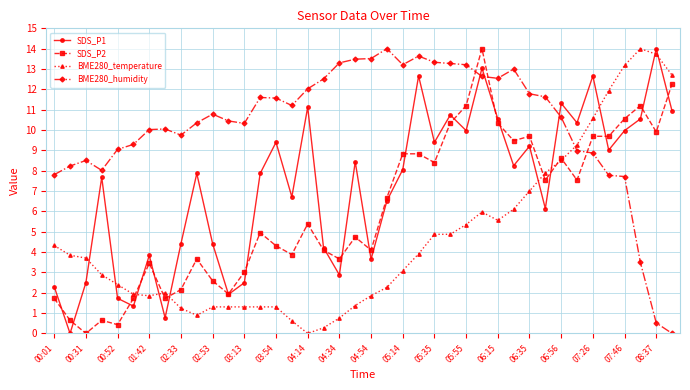

List the series in order of their overall mean, highest first.

BME280_humidity, SDS_P1, SDS_P2, BME280_temperature